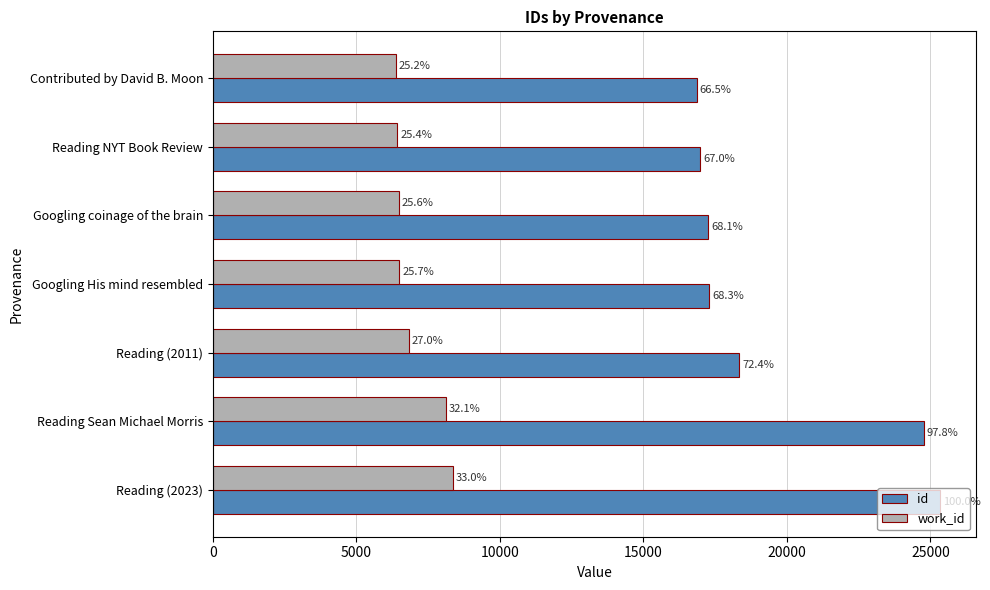

What are all the series names shown in the legend?

id, work_id